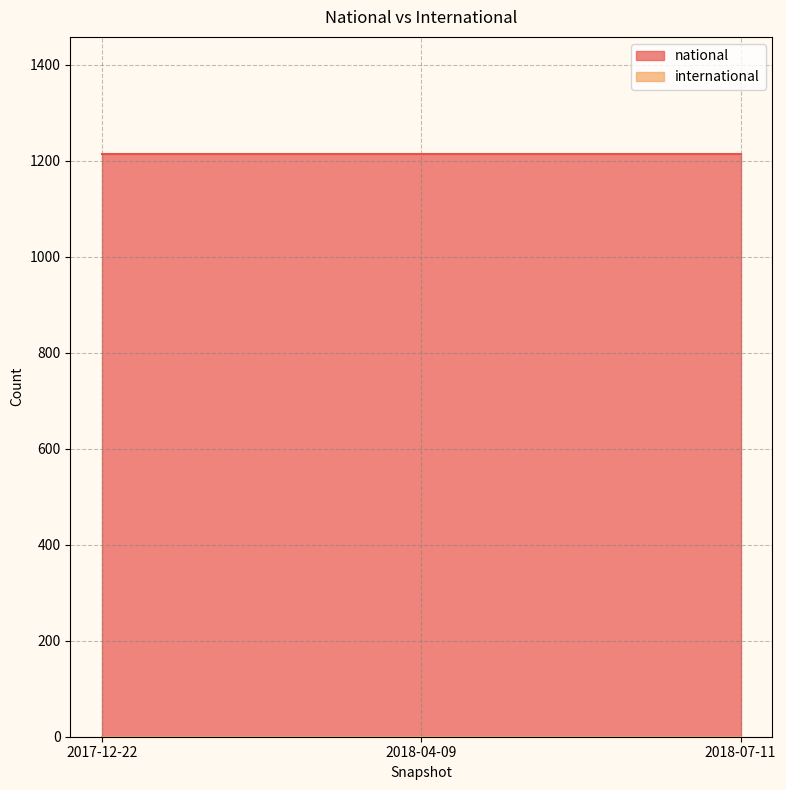

Reading left to right, extract all data points from this chart.

national: 2017-12-22=1215	2018-04-09=1215	2018-07-11=1215
international: 2017-12-22=0	2018-04-09=0	2018-07-11=0